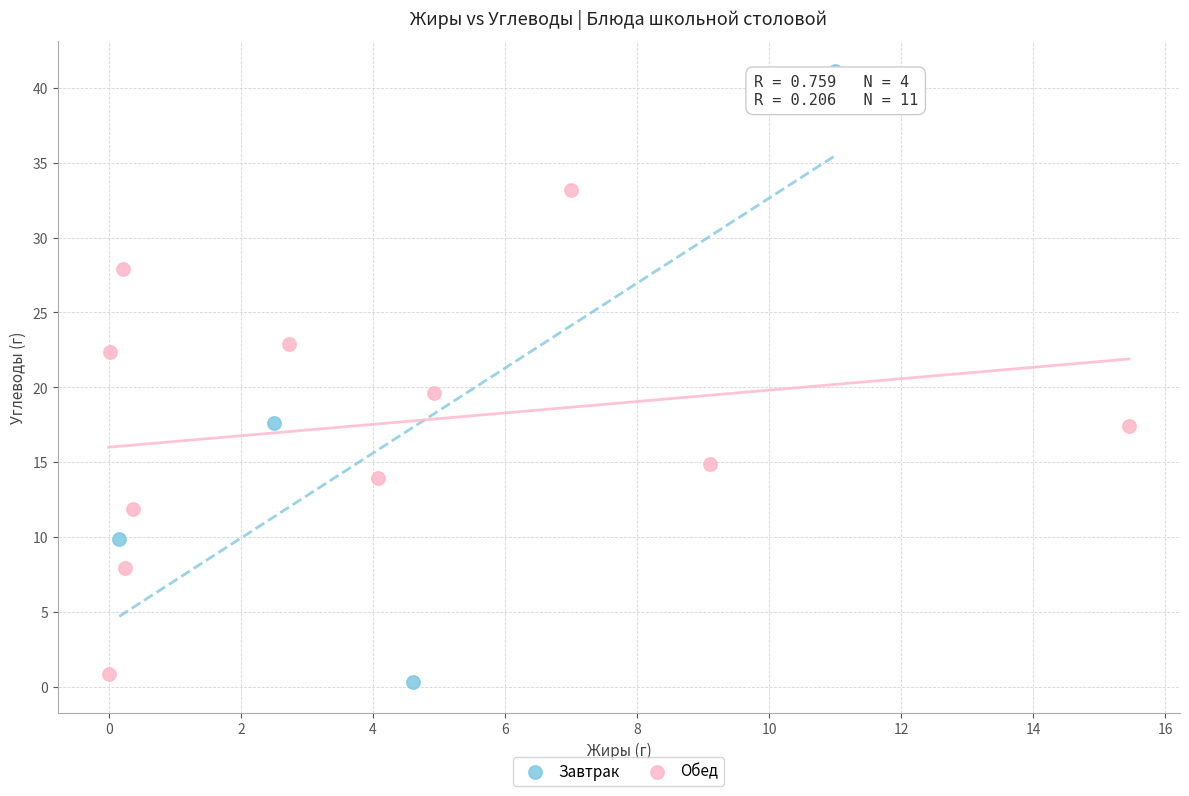

Which series has the largest Y range (max minus min)?

Завтрак